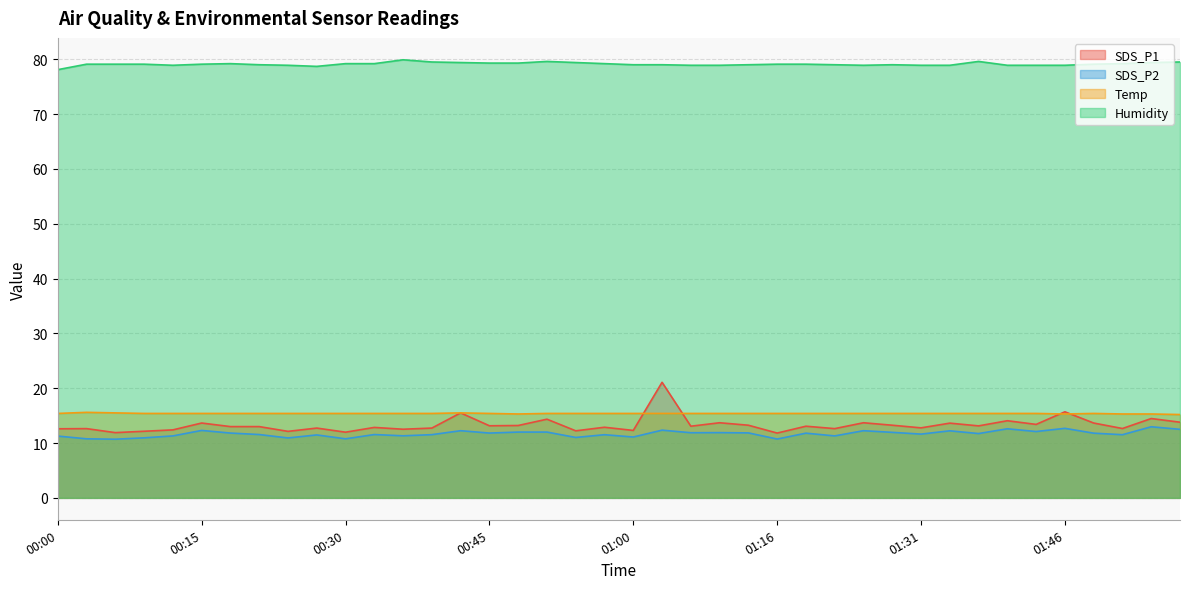

Which series has the widest spread of values?

SDS_P1